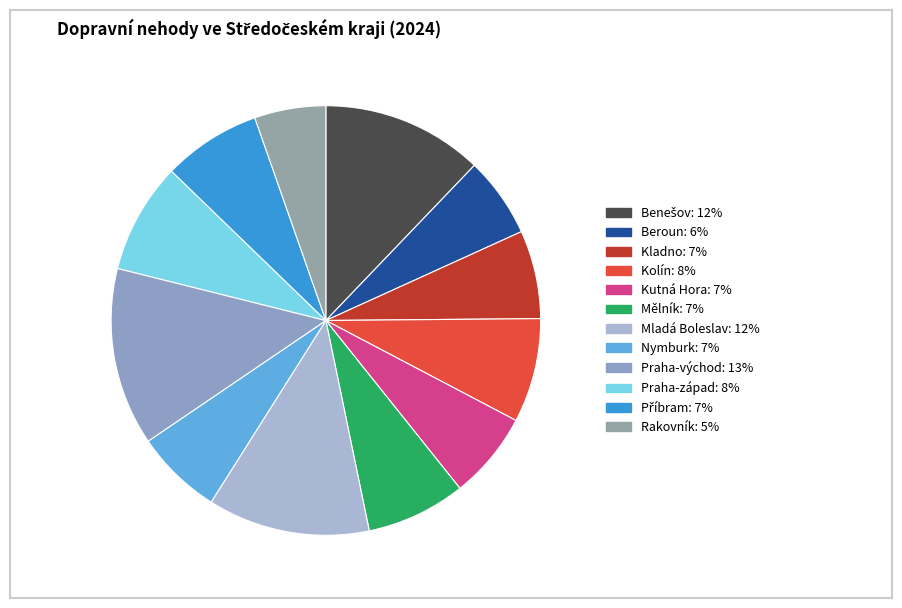

Count the number of slices in the pie.

12